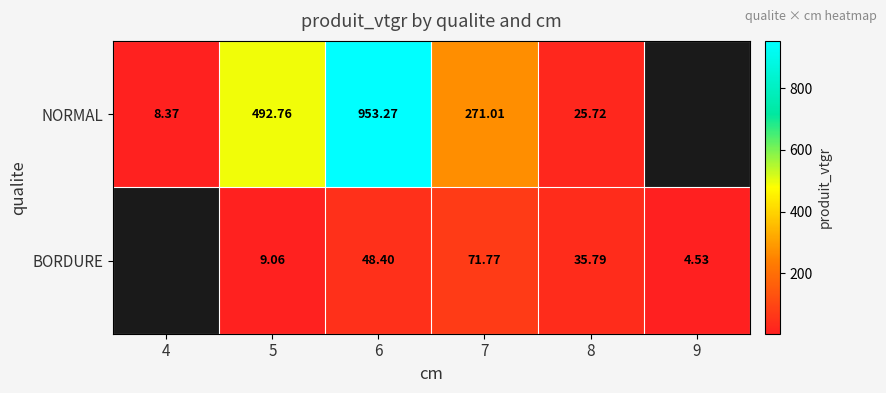

Rank the series at 6 from highest to lowest value.

NORMAL, BORDURE